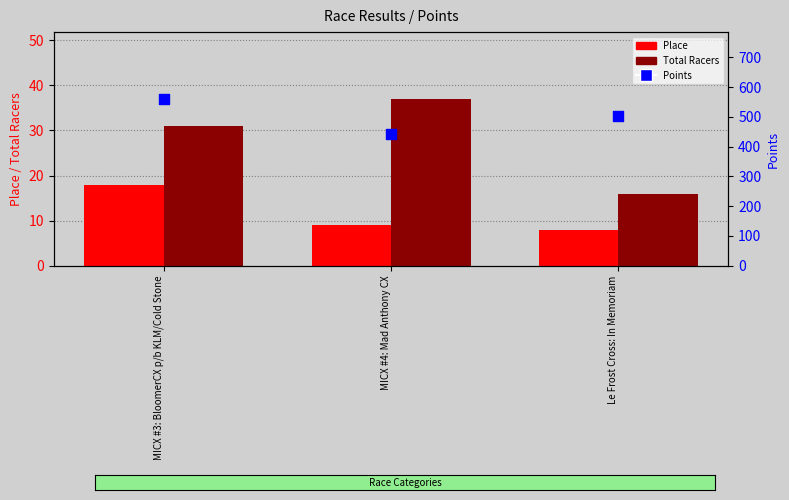

Which series has the widest spread of Y values?

Points